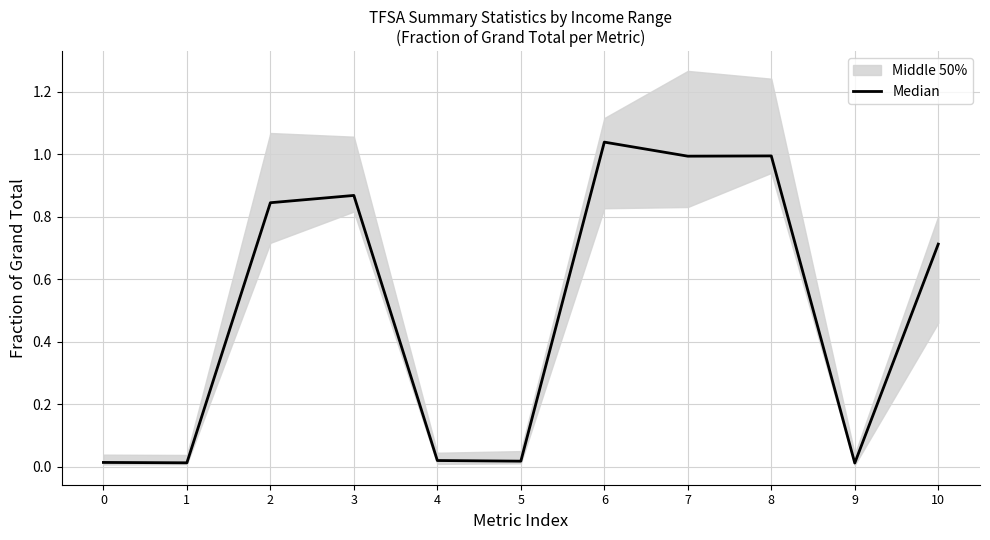

Which category has the highest value across all series?

6